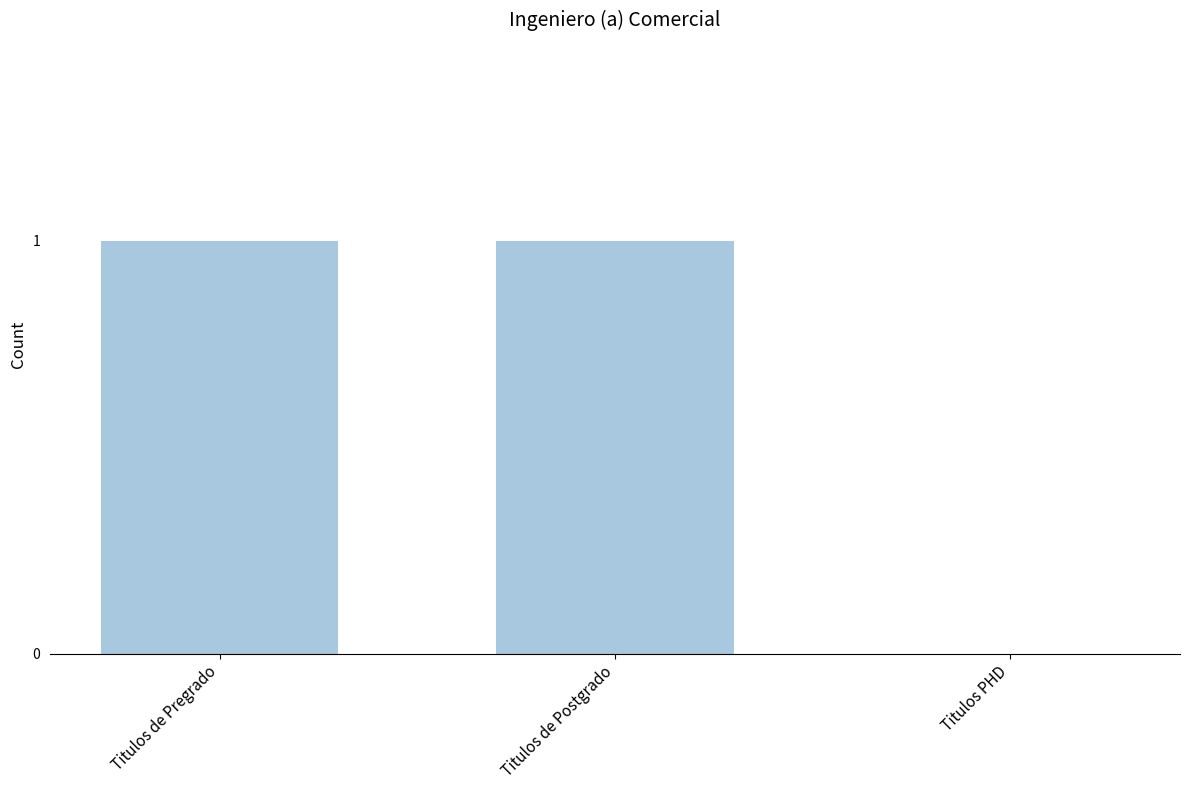

True or false: the data shows 1 at Titulos de Pregrado.

True